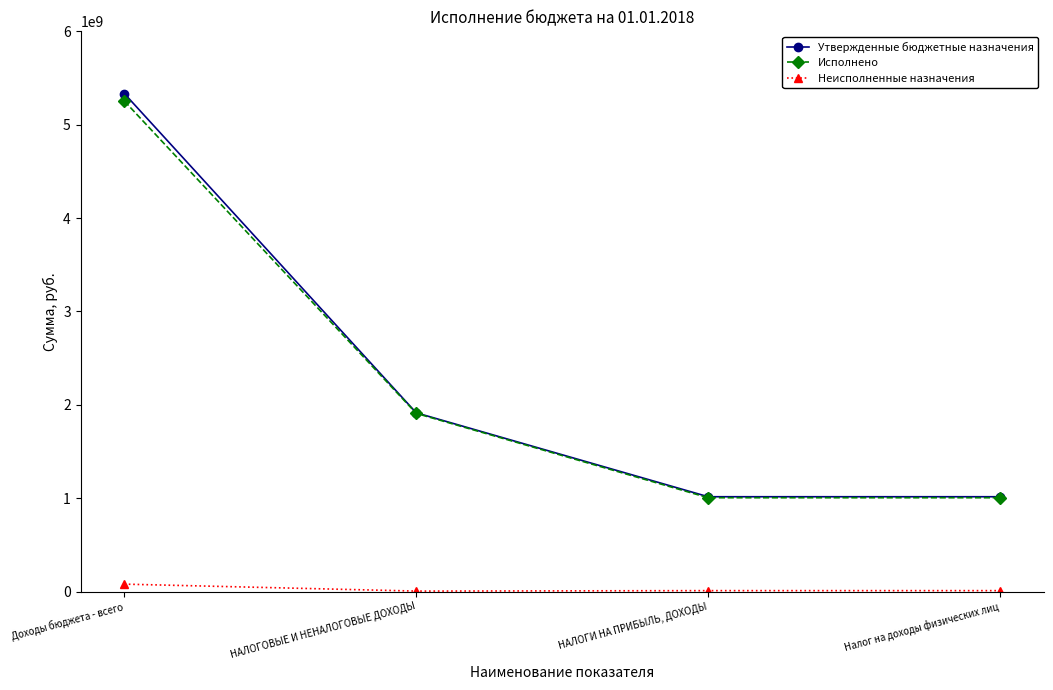

Is it true that Утвержденные бюджетные назначения equals 1016161200.0 at Налог на доходы физических лиц?

True